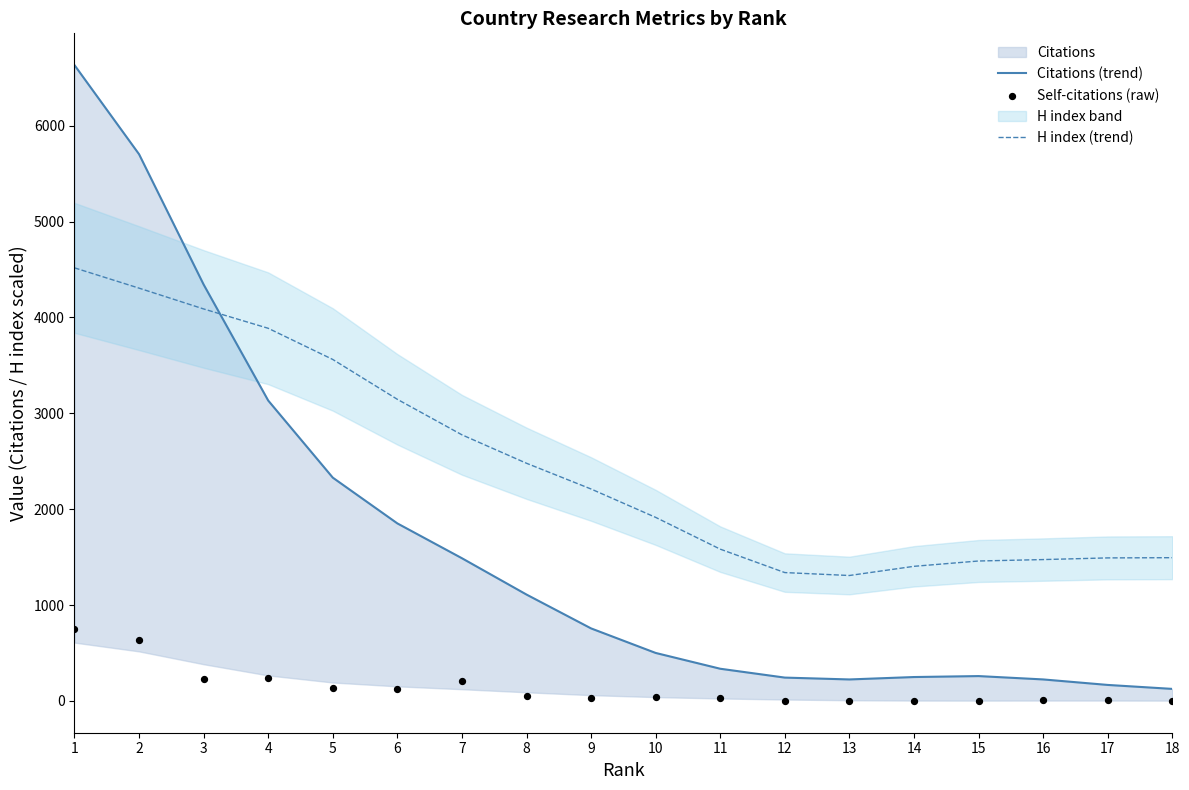

Which series contains the lowest Y value?

Self-citations (raw)